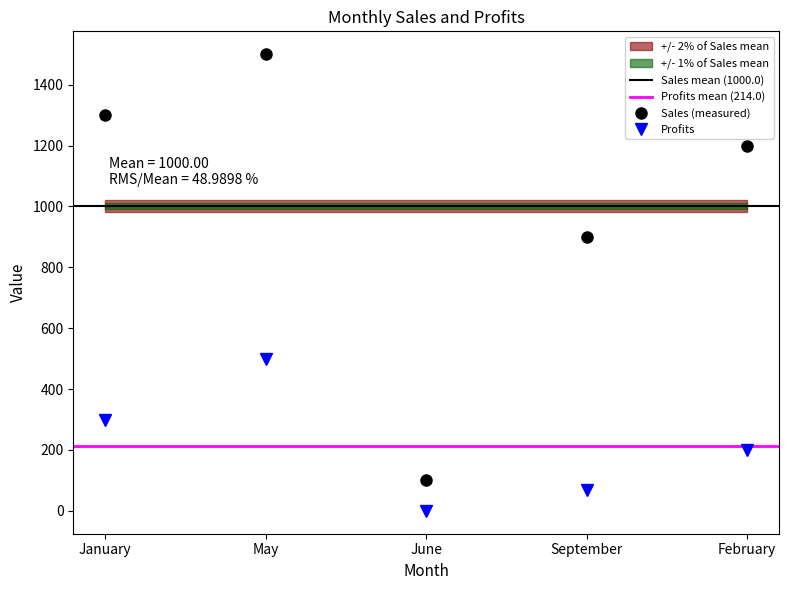

What is the difference between the highest and lowest values at May?

1000